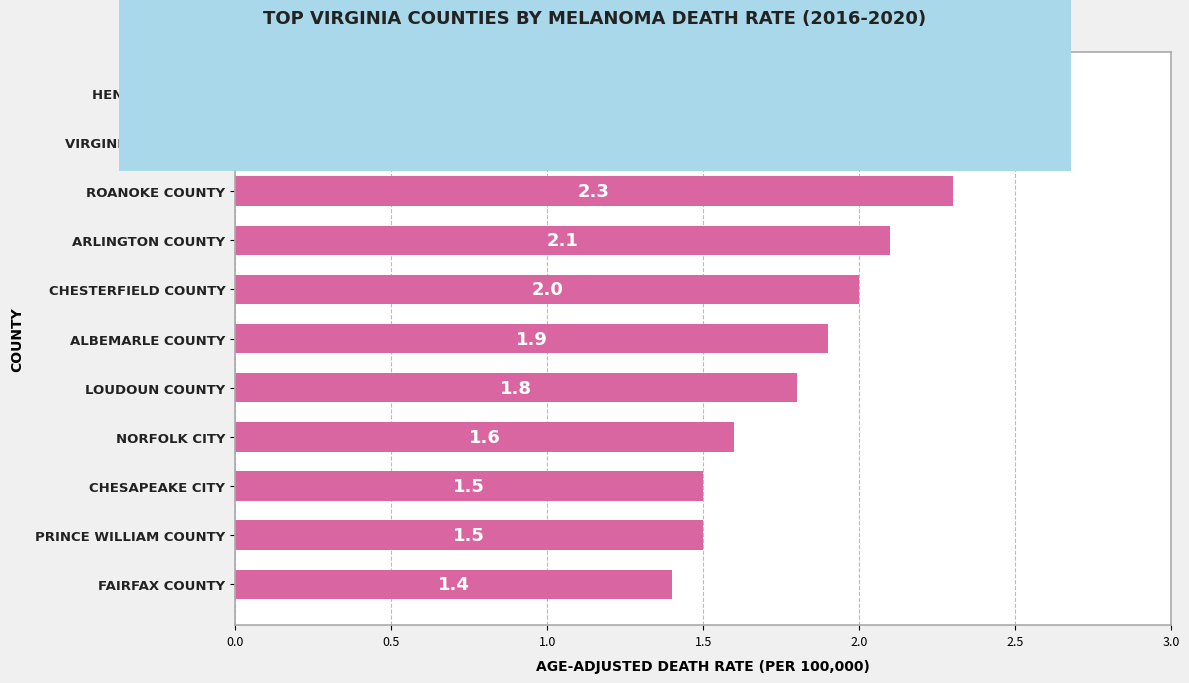

True or false: the data shows 2.0 at FAIRFAX COUNTY.

False